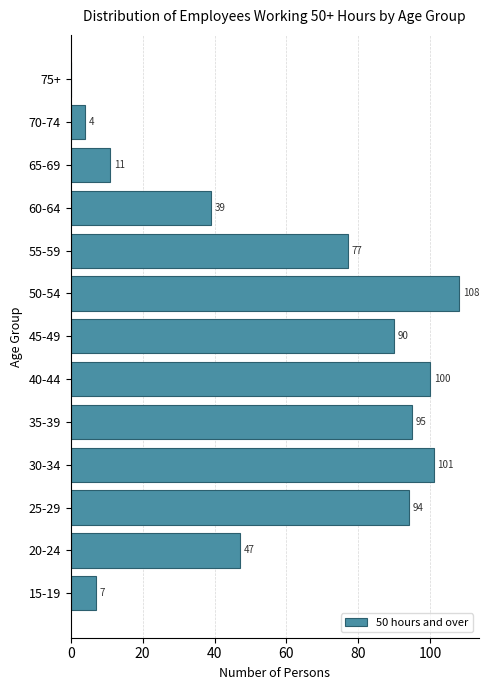

Reading bottom to top, what are all the values shown in this chart?

15-19=7	20-24=47	25-29=94	30-34=101	35-39=95	40-44=100	45-49=90	50-54=108	55-59=77	60-64=39	65-69=11	70-74=4	75+=0